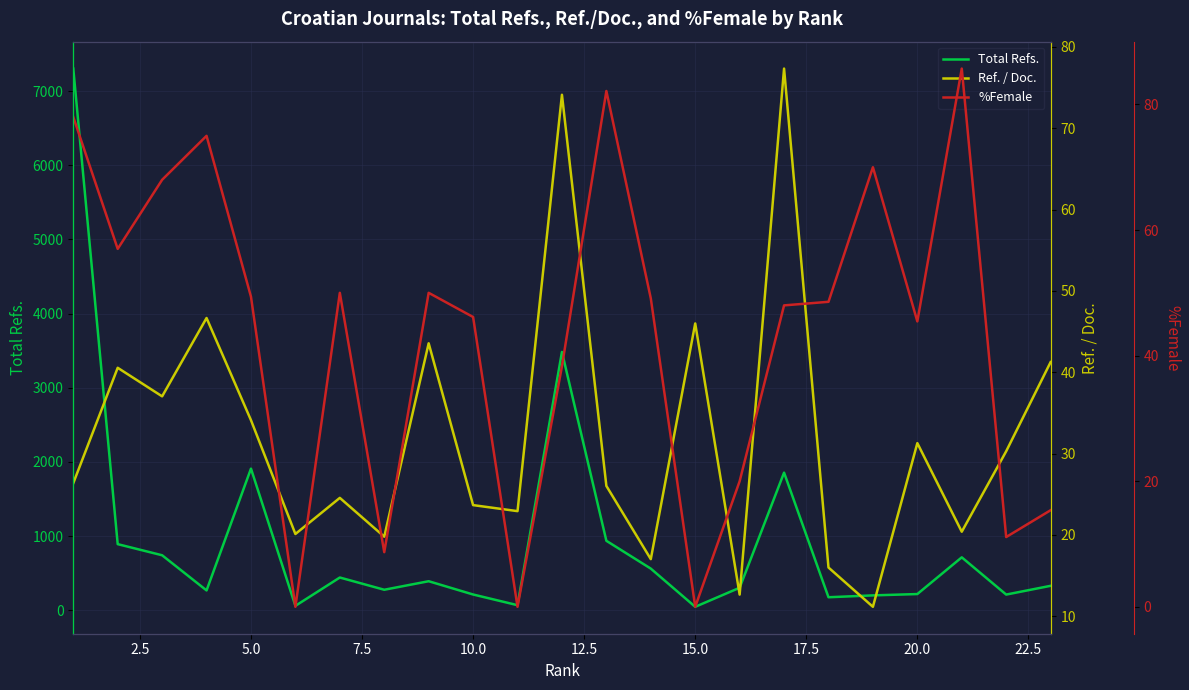

What is the value of the Total Refs. point at the 18th from the left?

176.0